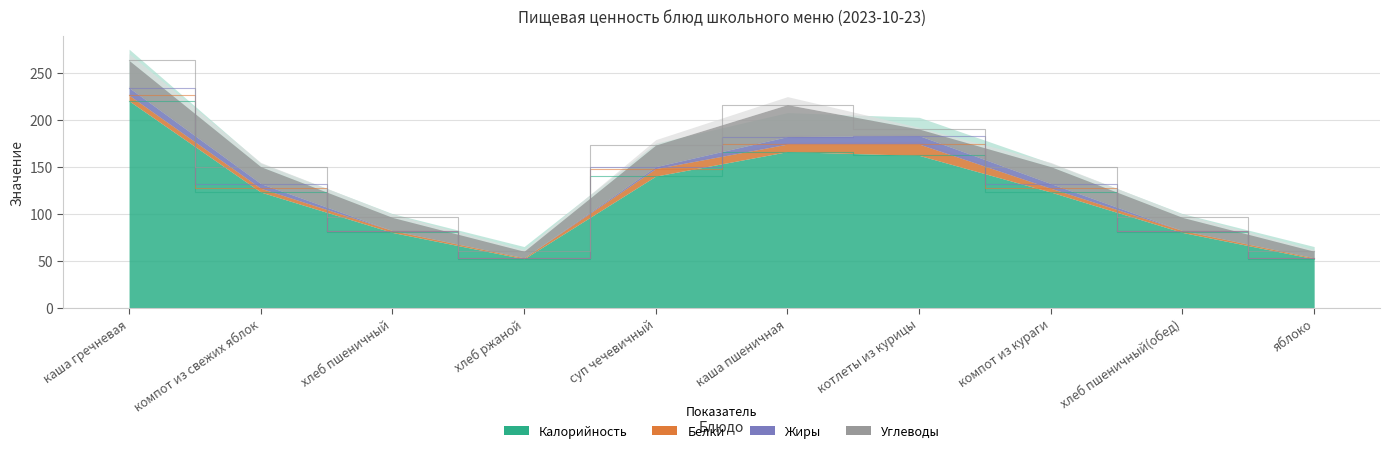

How many categories are shown in the chart?

10